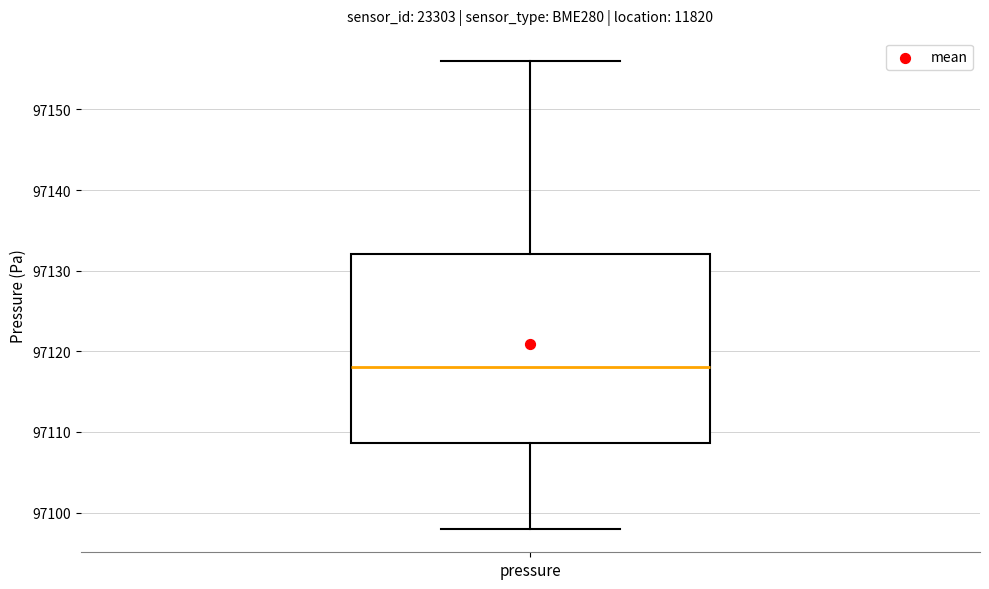

Transcribe this box plot: give where the median line is, the range the box spans, and where the two whiskers end, as read against the y-axis. The values are not printed on the chart, so give them approximately, as read against the axis.

median 97118, box 97109 to 97132, whiskers 97098 to 97156